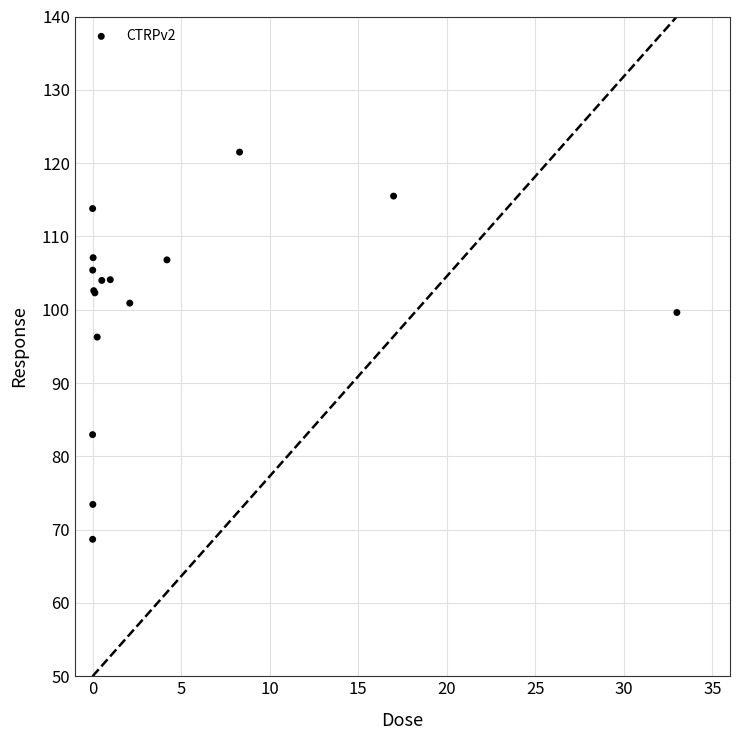

What Y value in the scatter plot is closest to 95?

96.3